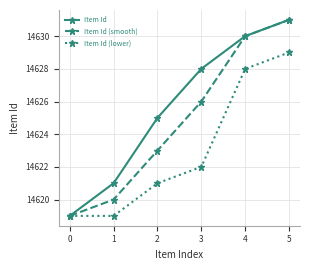

Reading left to right, extract all data points from this chart.

Item Id: 14619	14621	14625	14628	14630	14631
Item Id (smooth): 14619	14620	14623	14626	14630	14631
Item Id (lower): 14619	14619	14621	14622	14628	14629